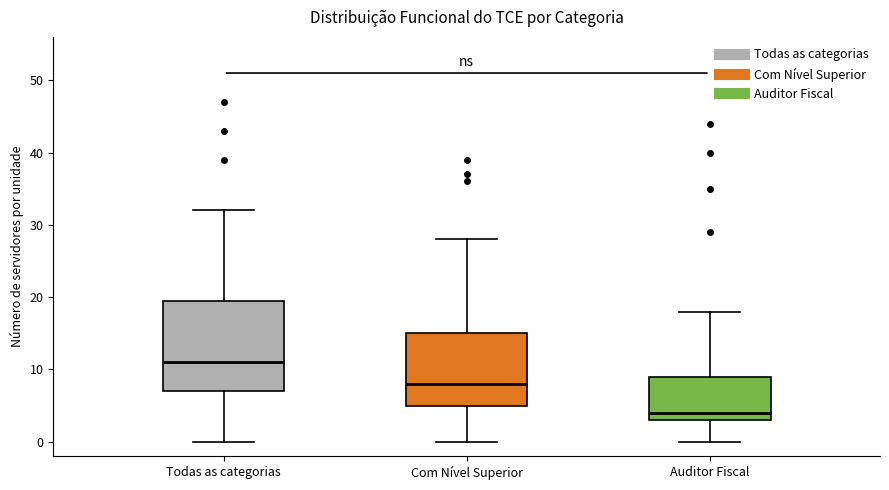

Where does the upper whisker of the box for Todas as categorias end on the y-axis? The values are not printed on the chart, so give them approximately, as read against the axis.

32